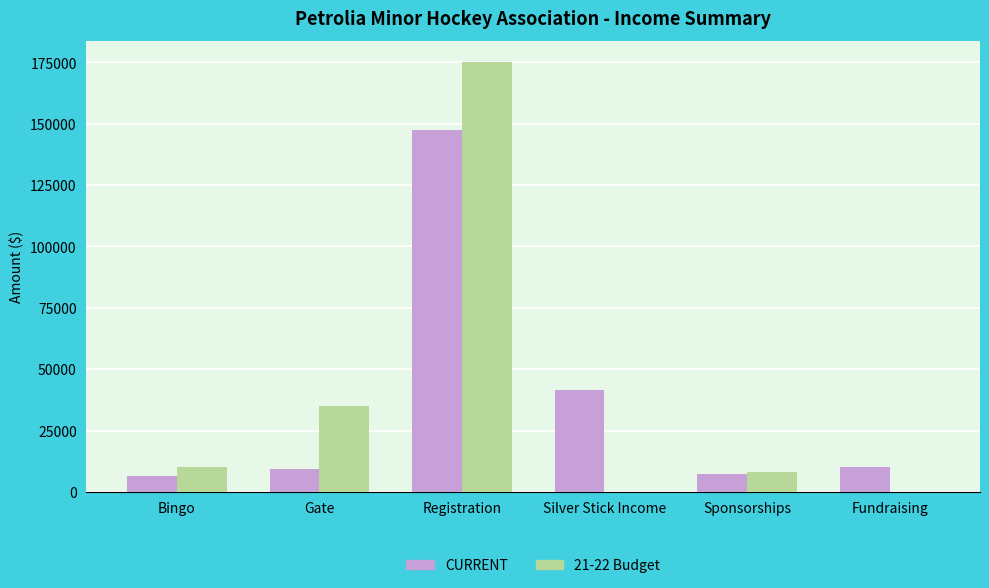

The value of CURRENT at Bingo is 6488.3. True or false?

True